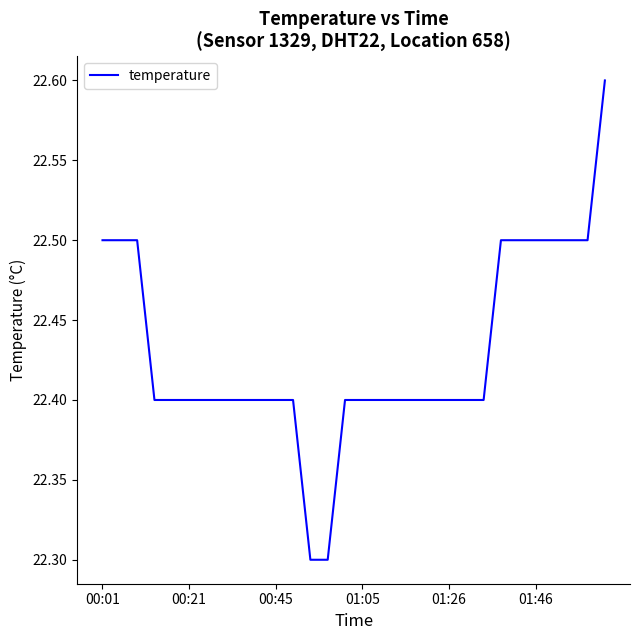

Reading right to left, transcribe all the data shown in this chart.

22.6	22.5	22.5	22.5	22.5	22.5	22.5	22.4	22.4	22.4	22.4	22.4	22.4	22.4	22.4	22.4	22.3	22.3	22.4	22.4	22.4	22.4	22.4	22.4	22.4	22.4	22.4	22.5	22.5	22.5